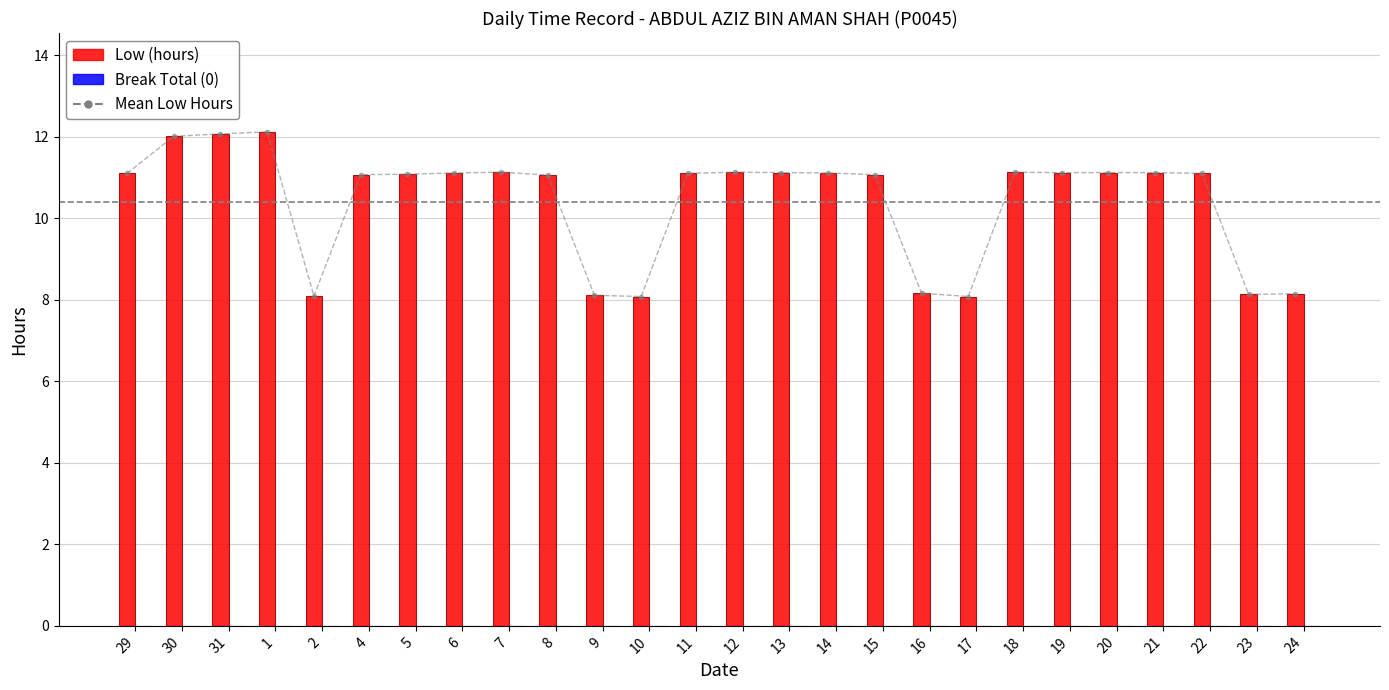

Rank the categories by value from lowest to highest.

10, 17, 2, 9, 23, 24, 16, 8, 4, 15, 5, 29, 11, 22, 6, 14, 13, 19, 20, 21, 7, 12, 18, 30, 31, 1